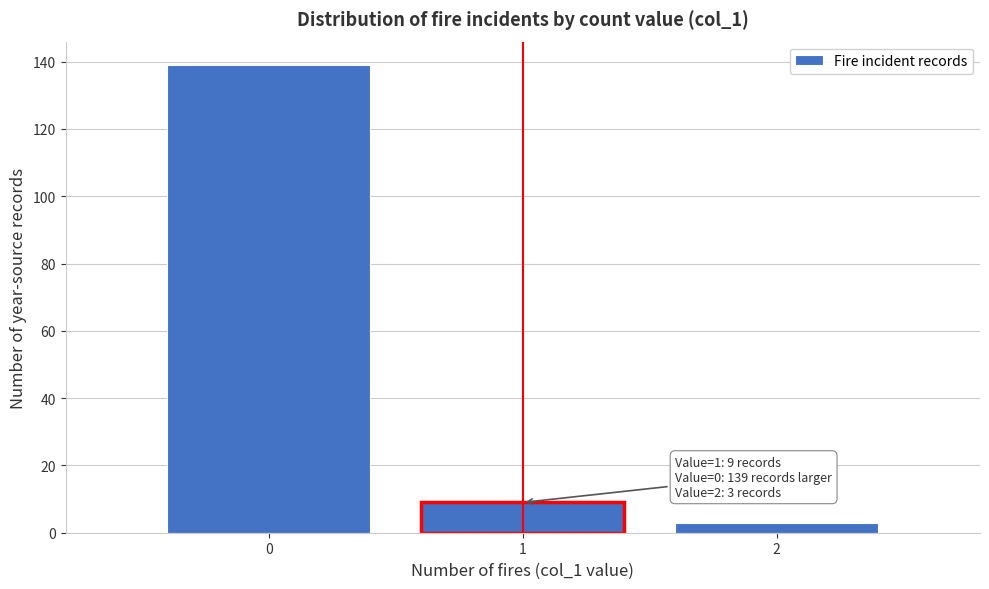

Which range on the x-axis has the tallest bar?

-0.5 to 0.5